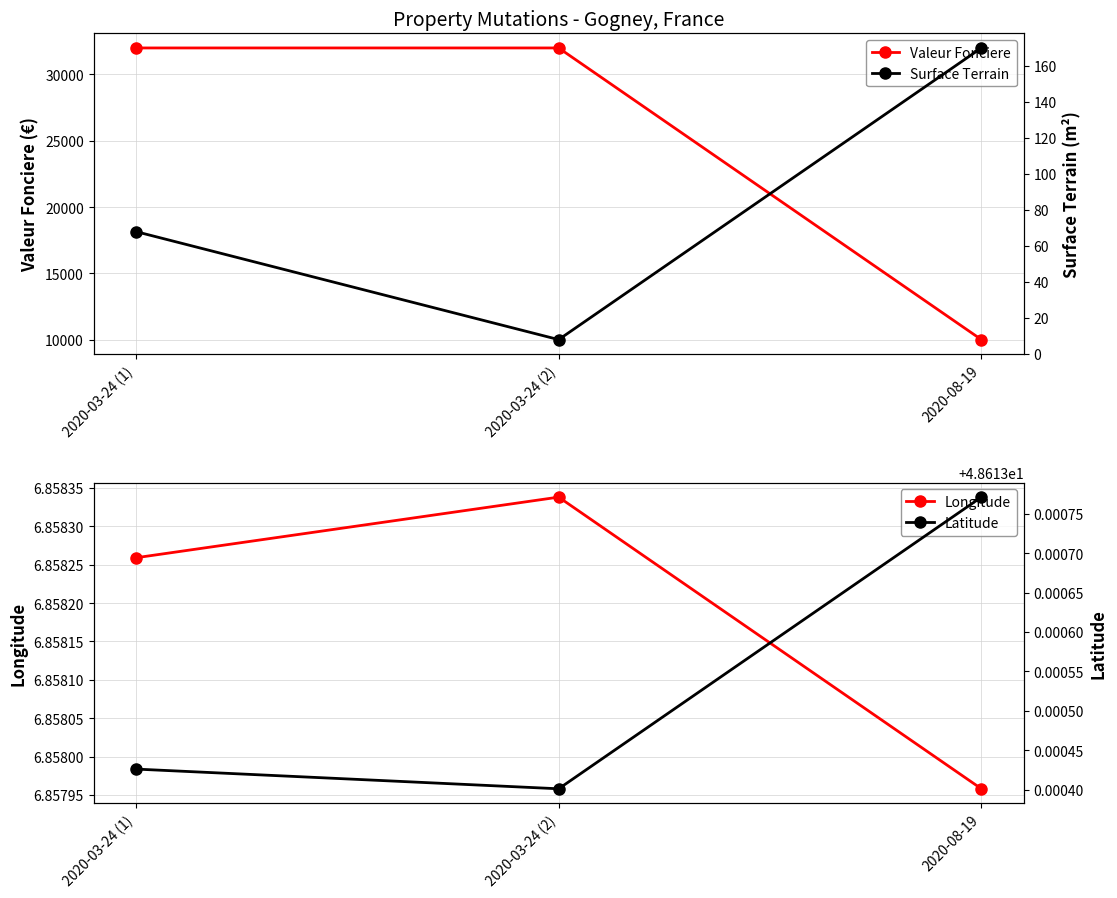

Reading left to right, extract all data points from this chart.

Valeur Fonciere: 32000.0	32000.0	10000.0
Surface Terrain: 68.0	8.0	170.0
Longitude: 6.9	6.9	6.9
Latitude: 48.6	48.6	48.6